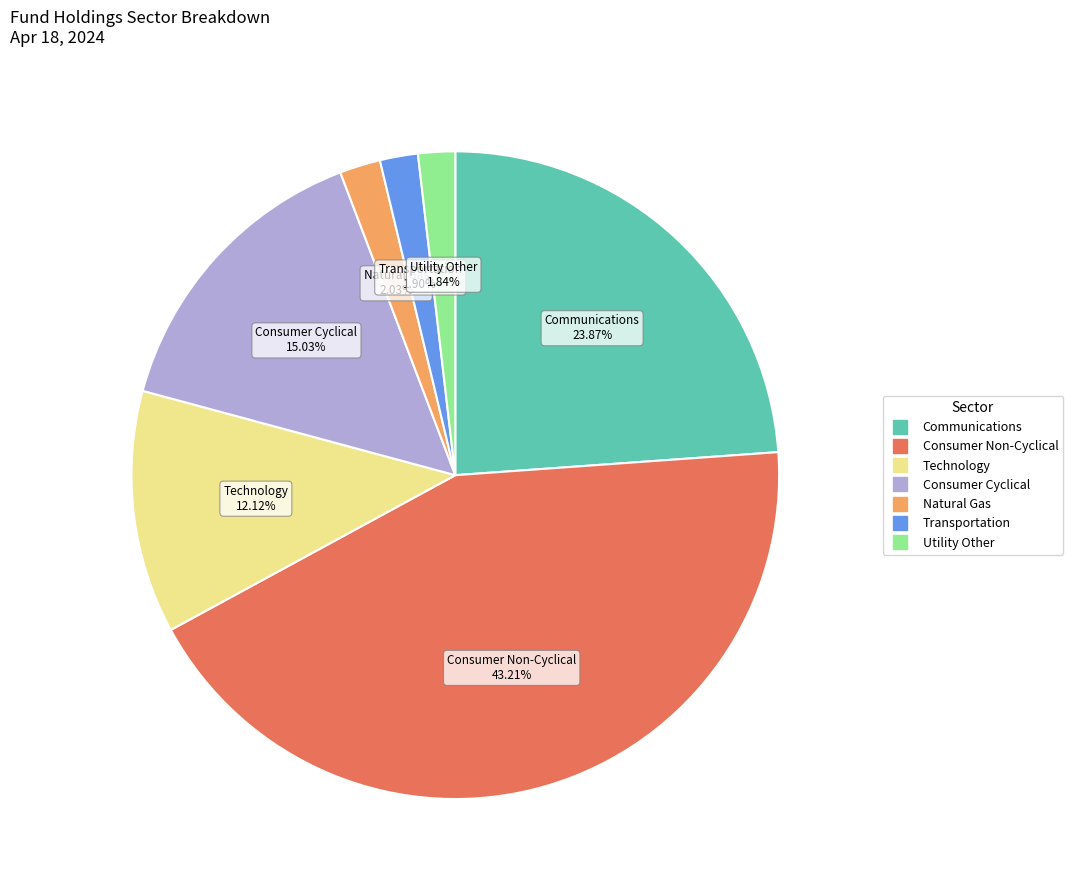

Combined, do Consumer Non-Cyclical and Natural Gas account for over 50%?

No